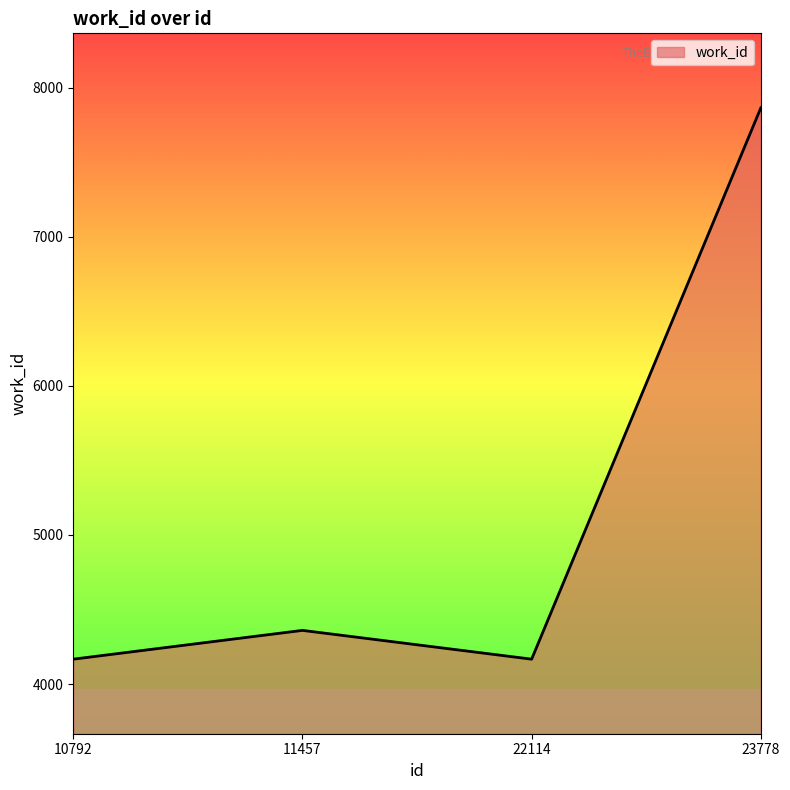

What is the minimum value shown in the chart?

4167